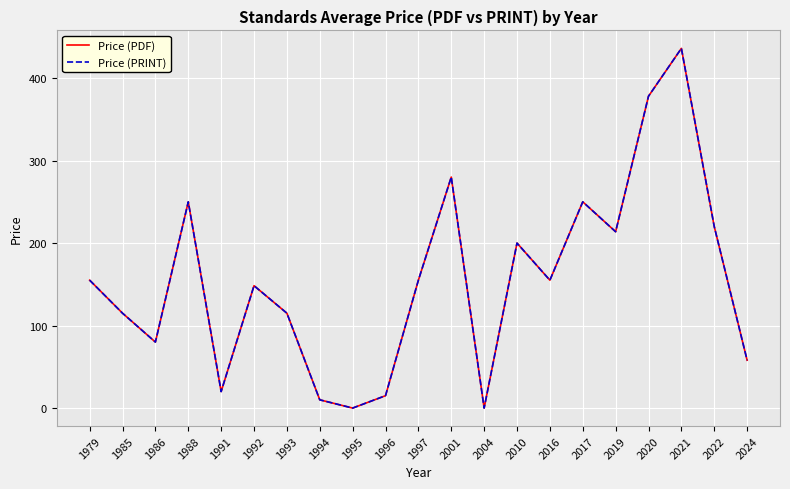

At which label is Price (PRINT) closest to 218?

2022